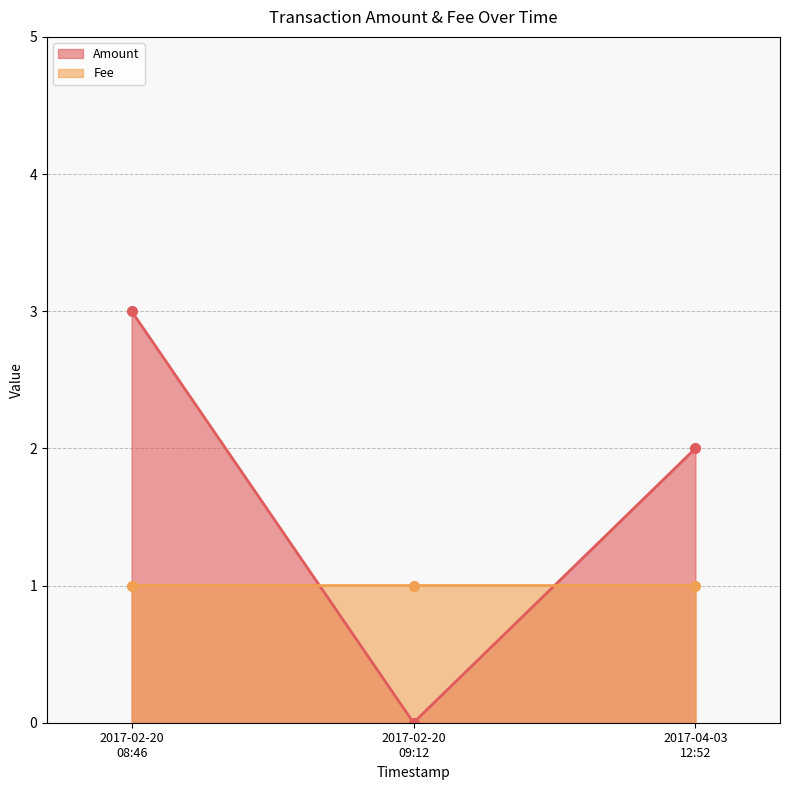

Is it true that Fee equals 0.7 at 2017-02-20 09:12:53?

False